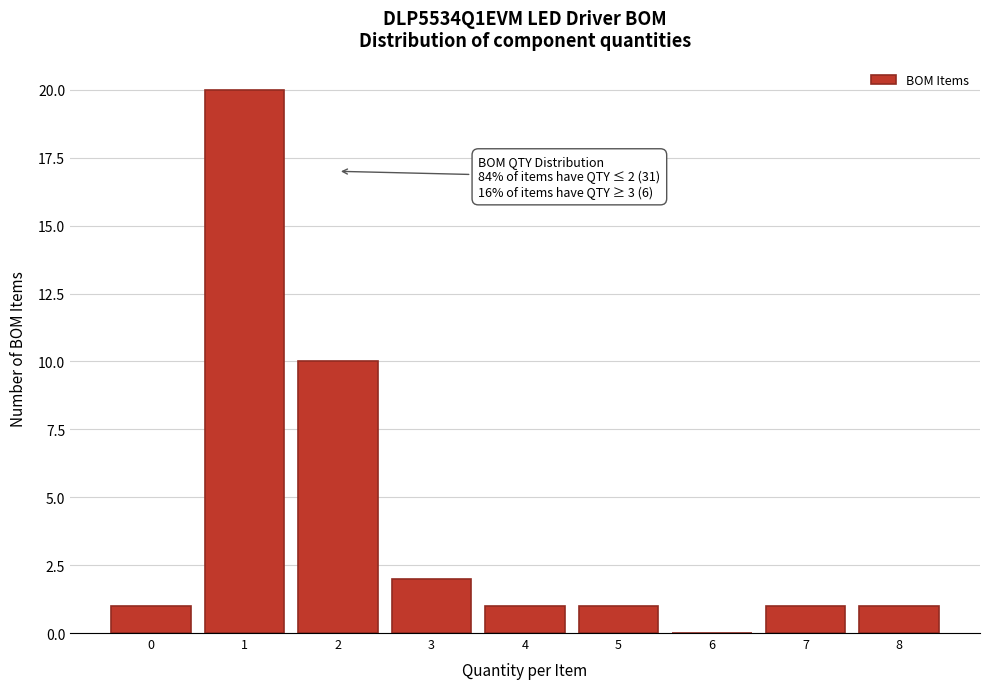

Reading right to left, transcribe all the data shown in this chart.

8=1	7=1	6=0	5=1	4=1	3=2	2=10	1=20	0=1